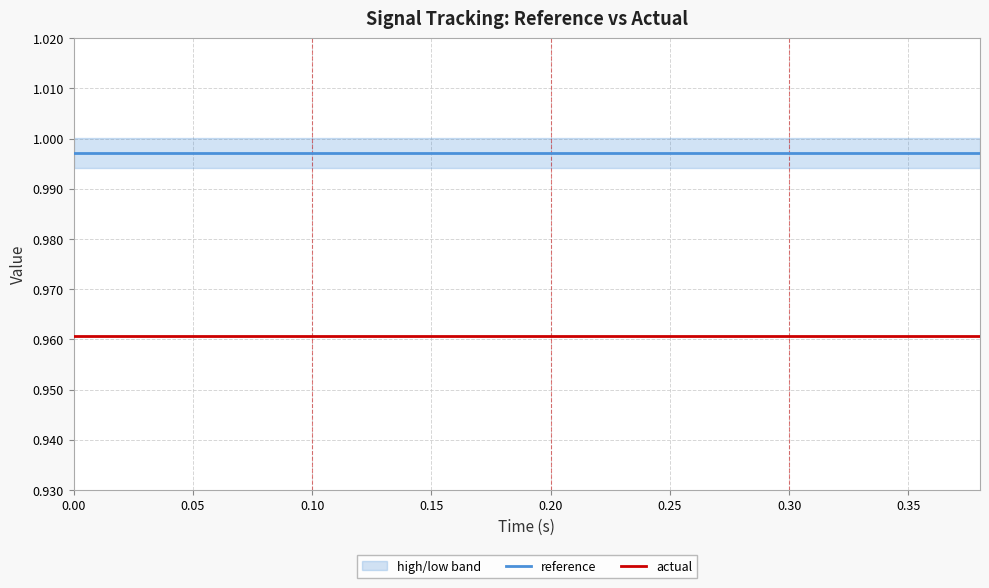

True or false: actual and reference cross at least once.

False